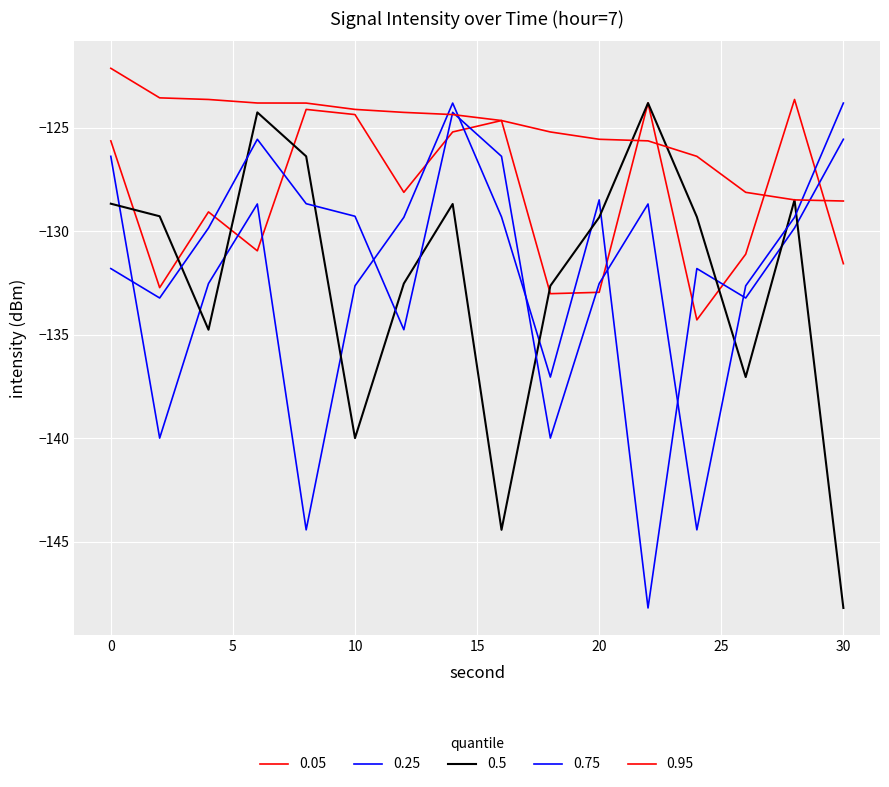

Reading left to right, transcribe all the data shown in this chart.

q0.05: -125.6	-132.7	-129.1	-131.0	-124.1	-124.4	-128.1	-125.2	-124.7	-133.0	-133.0	-123.8	-134.3	-131.1	-123.6	-131.6
q0.25: -126.4	-140.0	-132.5	-128.7	-144.4	-132.6	-129.3	-123.8	-129.3	-137.1	-128.5	-148.2	-131.8	-133.2	-129.9	-125.6
q0.50: -128.7	-129.3	-134.8	-124.3	-126.4	-140.0	-132.5	-128.7	-144.4	-132.6	-129.3	-123.8	-129.3	-137.1	-128.5	-148.2
q0.75: -131.8	-133.2	-129.9	-125.6	-128.7	-129.3	-134.8	-124.3	-126.4	-140.0	-132.5	-128.7	-144.4	-132.6	-129.3	-123.8
q0.95: -122.1	-123.6	-123.6	-123.8	-123.8	-124.1	-124.3	-124.4	-124.7	-125.2	-125.6	-125.6	-126.4	-128.1	-128.5	-128.5